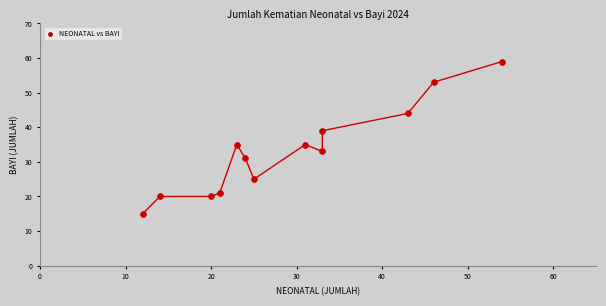

What is the range of X values (max minus min)?

42